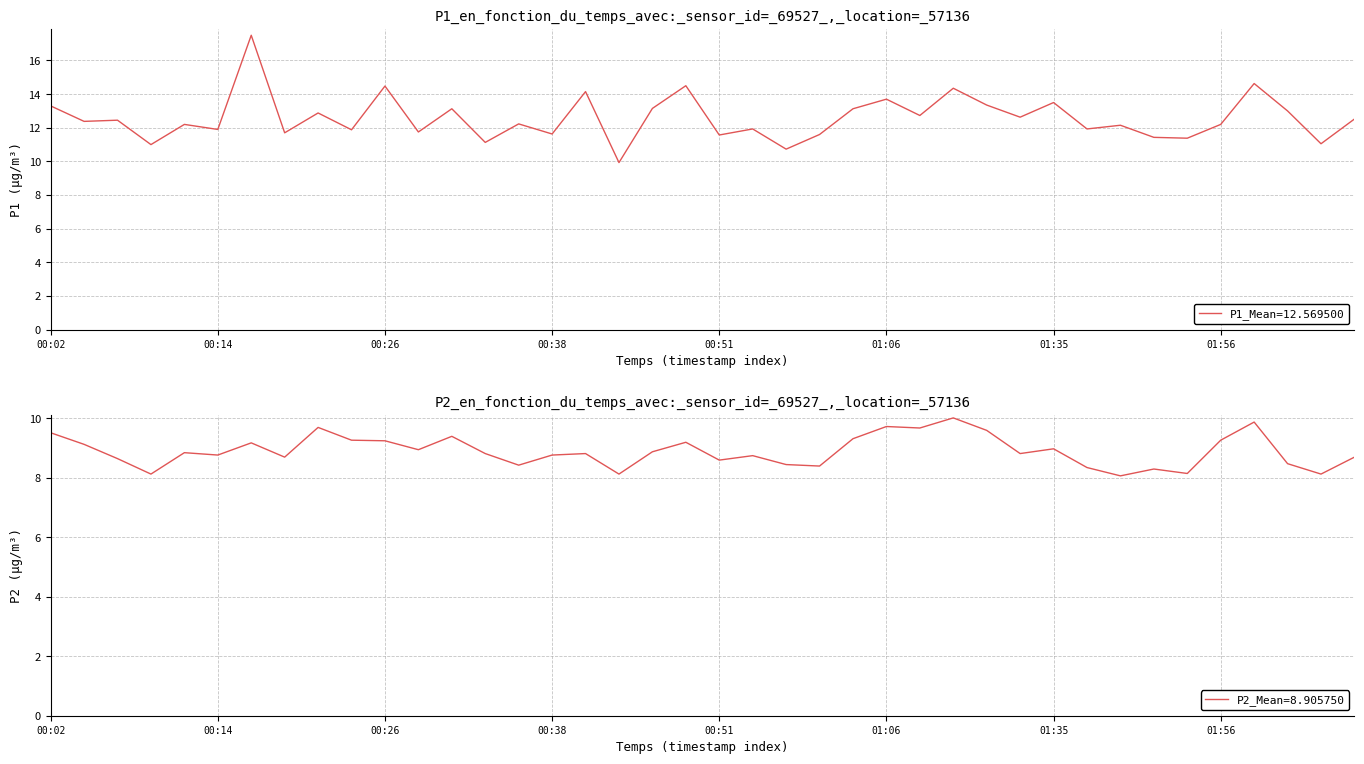

At which category does P1 reach its first local valley?

00:04